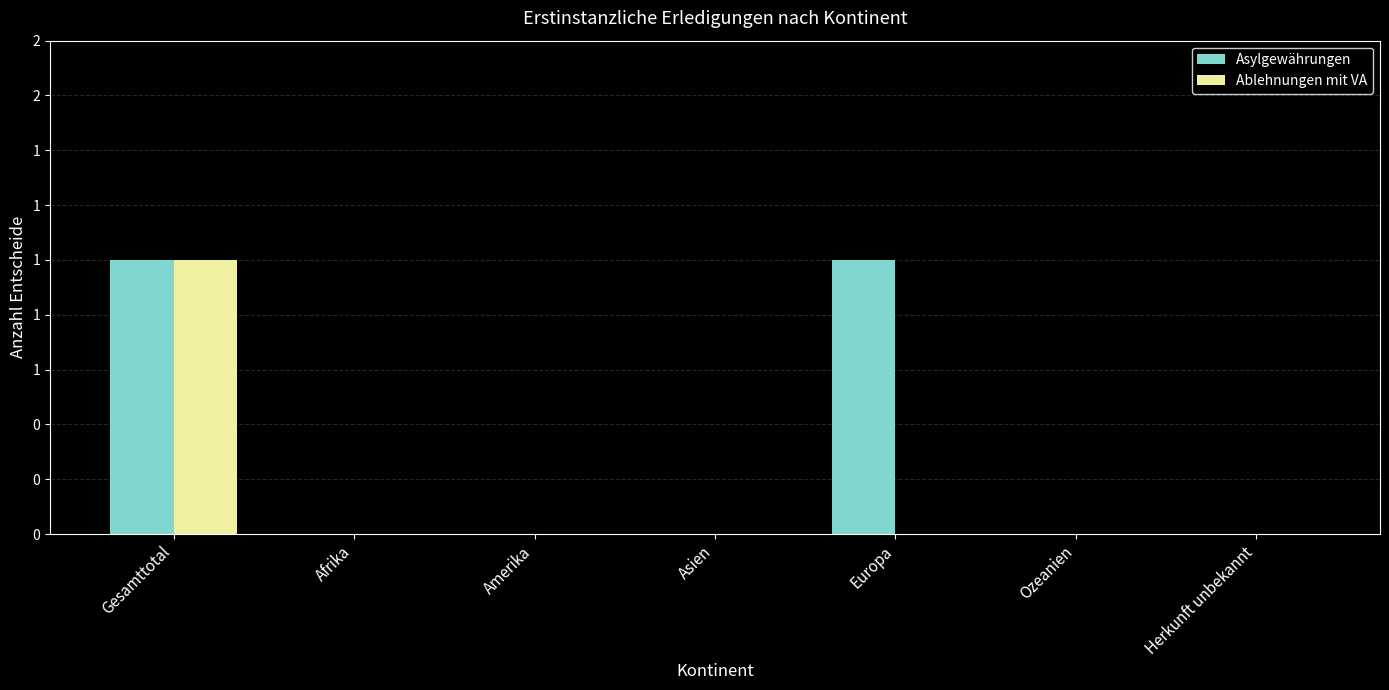

Rank the series by their maximum value, from lowest to highest.

Asylgewährungen, Ablehnungen mit VA